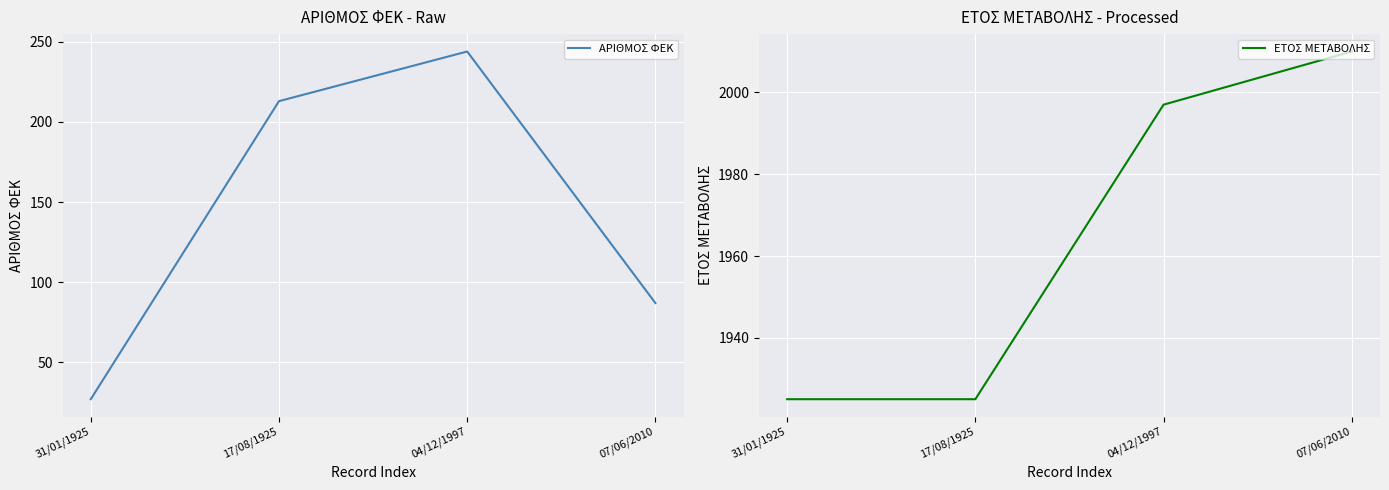

True or false: ΑΡΙΘΜΟΣ ΦΕΚ and ΕΤΟΣ ΜΕΤΑΒΟΛΗΣ intersect in this chart.

False